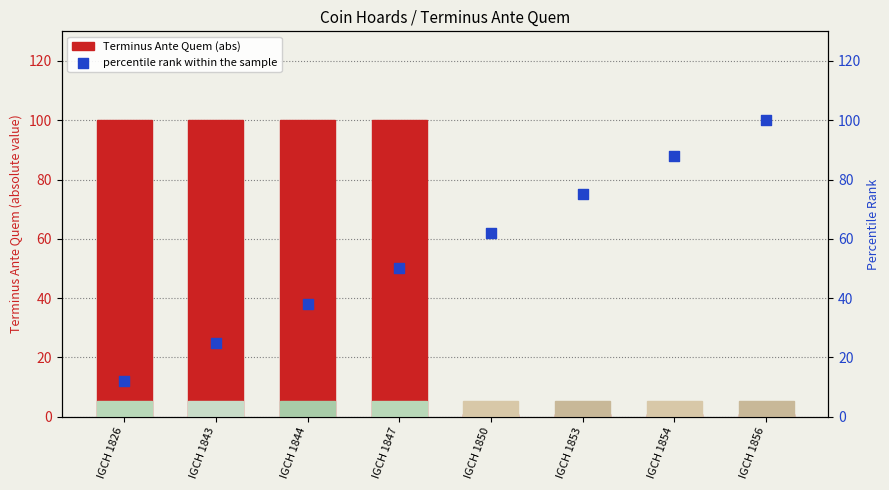

Is the value of Terminus Ante Quem (abs) at IGCH 1854 greater than the value of percentile rank within the sample at IGCH 1850?

No